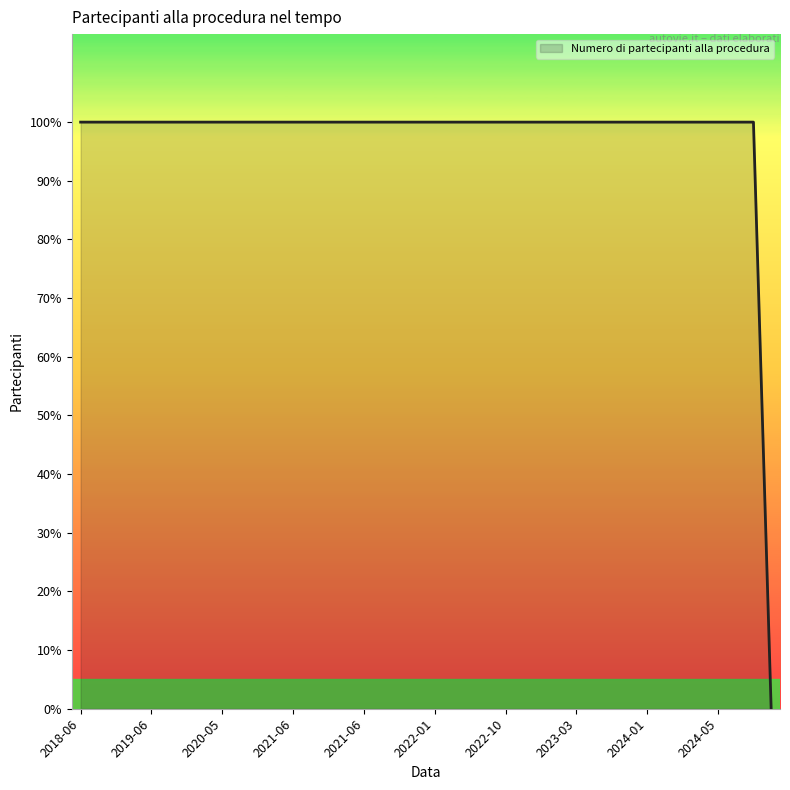

Is this an area chart (filled region under the line)?

Yes